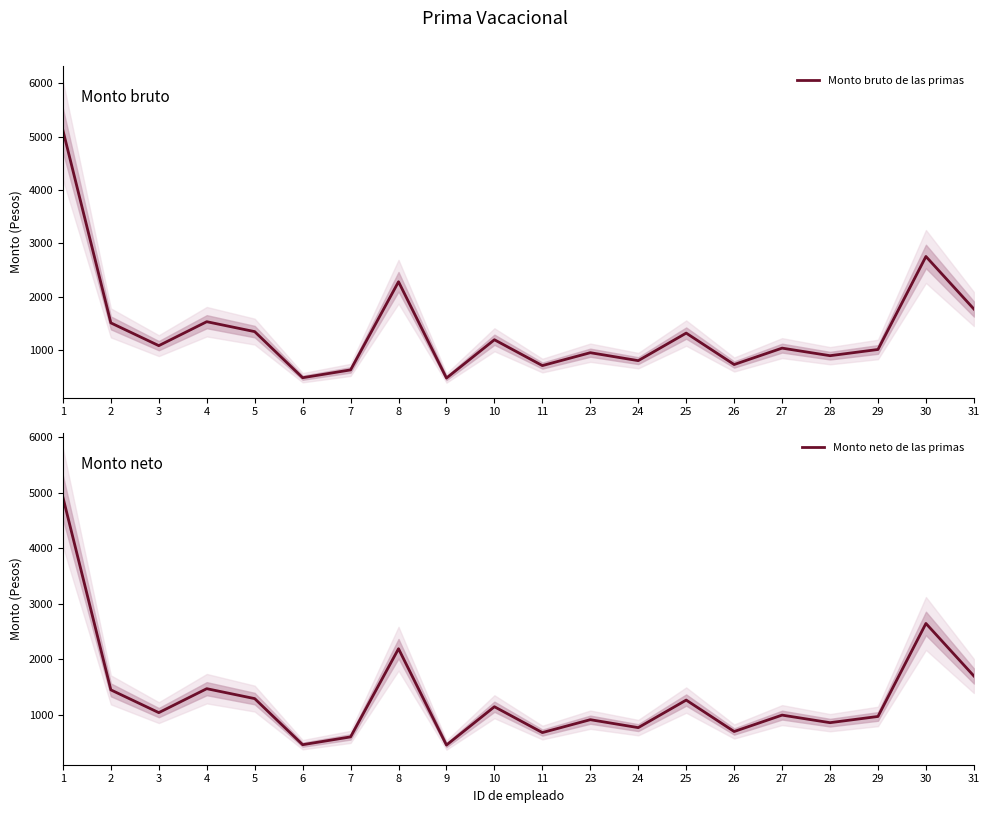

Rank the series at 29 from lowest to highest value.

Monto neto de las primas, Monto bruto de las primas